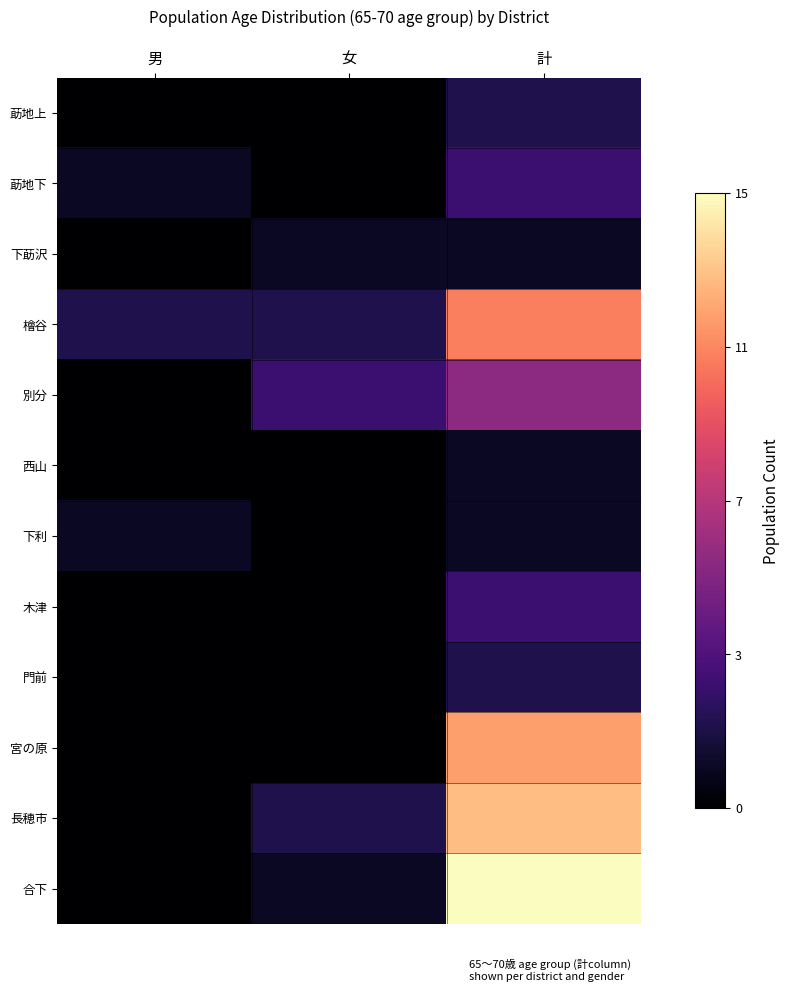

Which series has the largest total across all categories?

合下